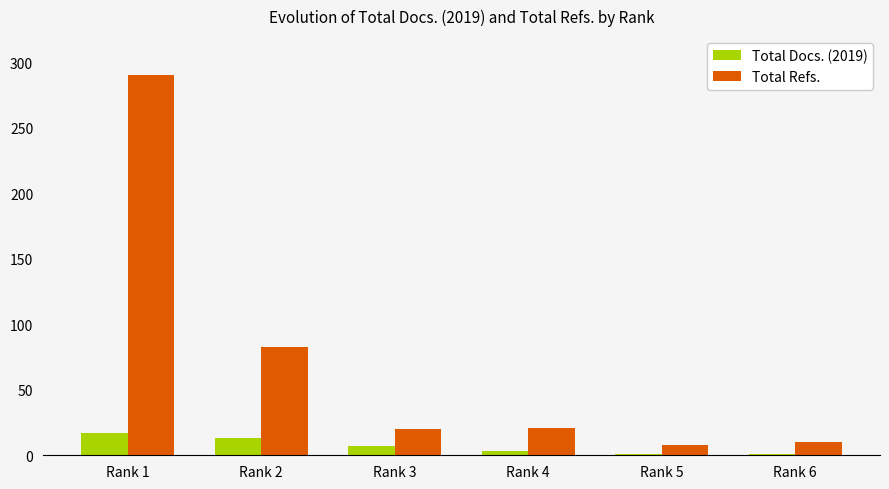

List the series in order of their overall mean, highest first.

Total Refs., Total Docs. (2019)